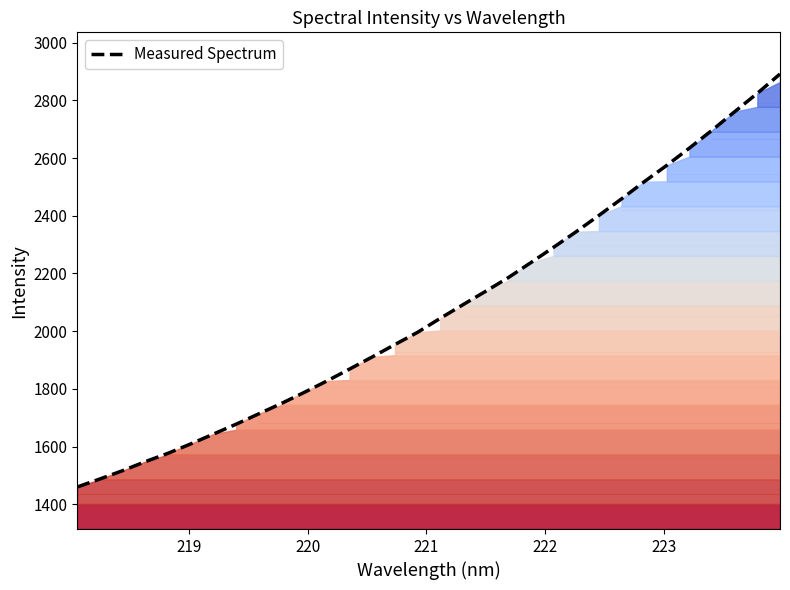

What is the greatest value displayed?

2891.5